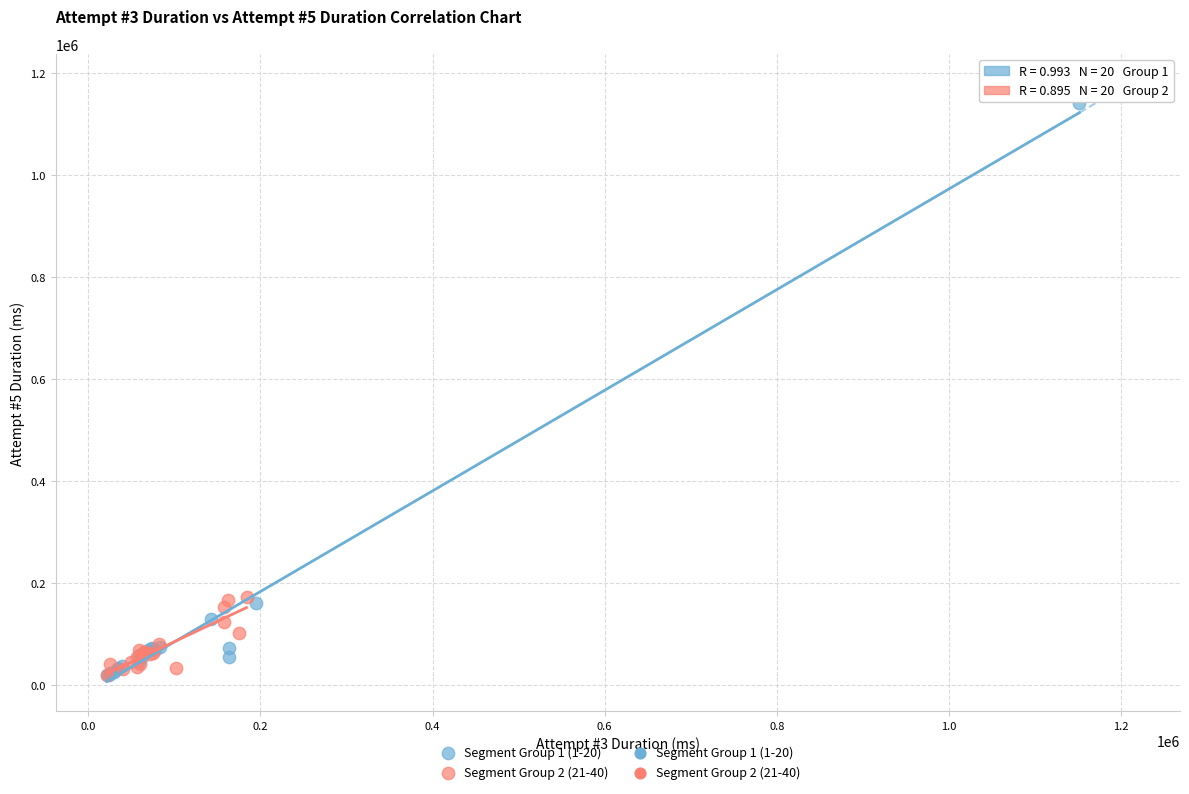

Which series has the largest Y range (max minus min)?

Segment Group 1 (1-20)